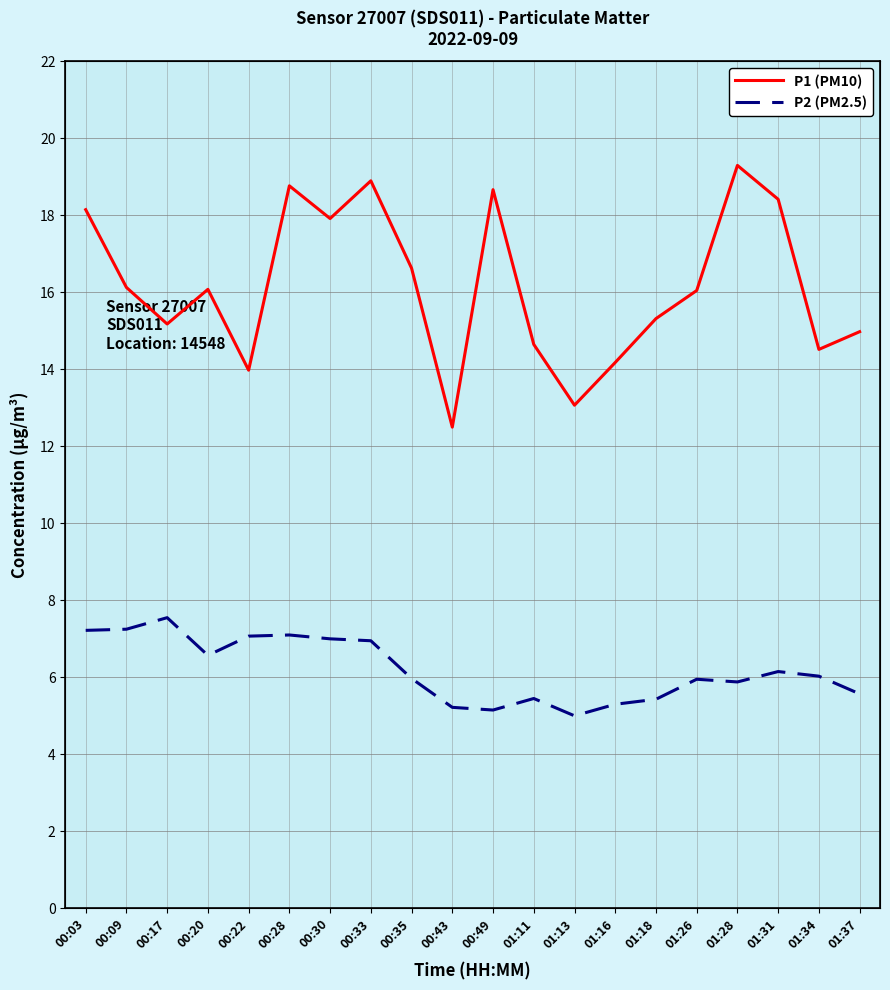

How many interior local valleys does the P1 (PM10) series have?

6